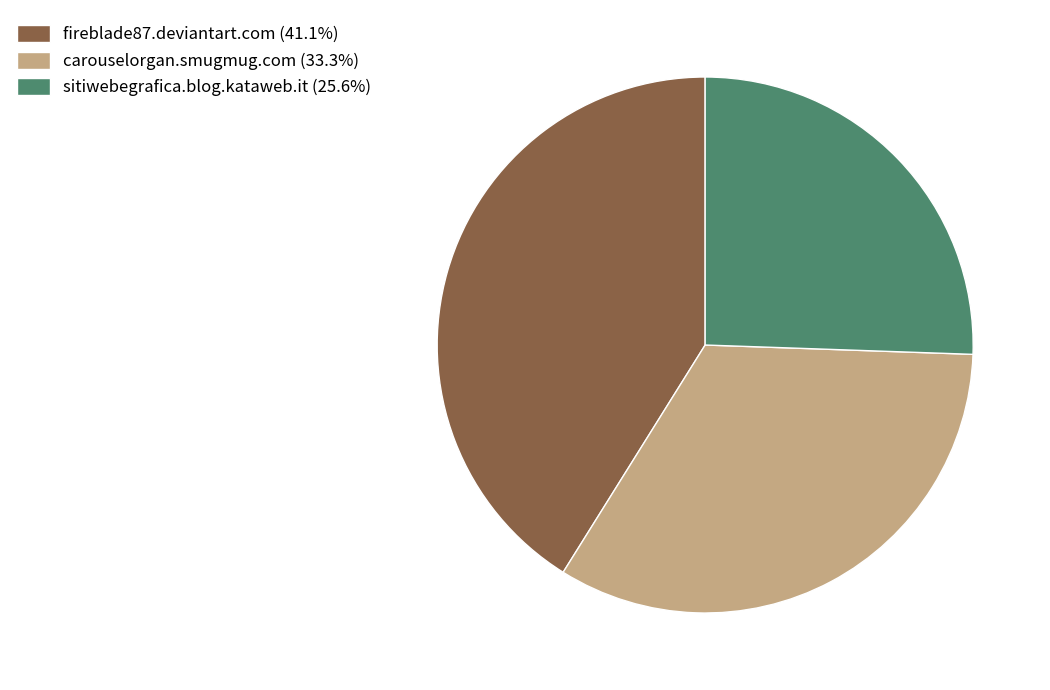

Is carouselorgan.smugmug.com (33.3%) the majority of the pie?

No